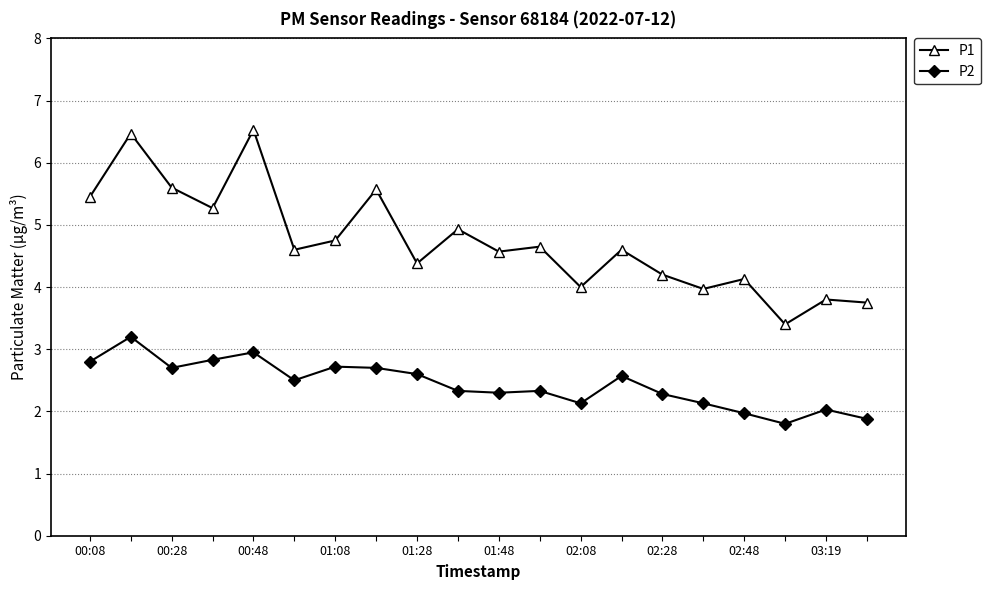

True or false: P2 has more than 1 interior local peaks.

True